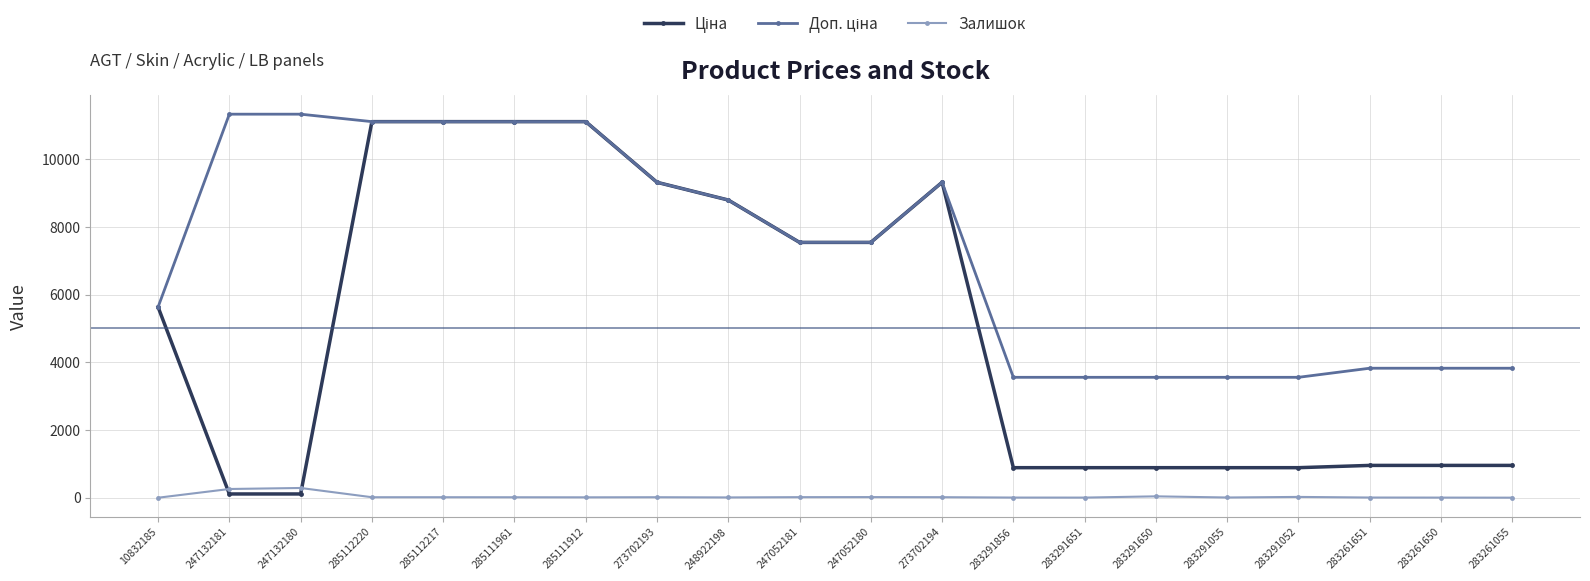

How many categories are shown in the chart?

20